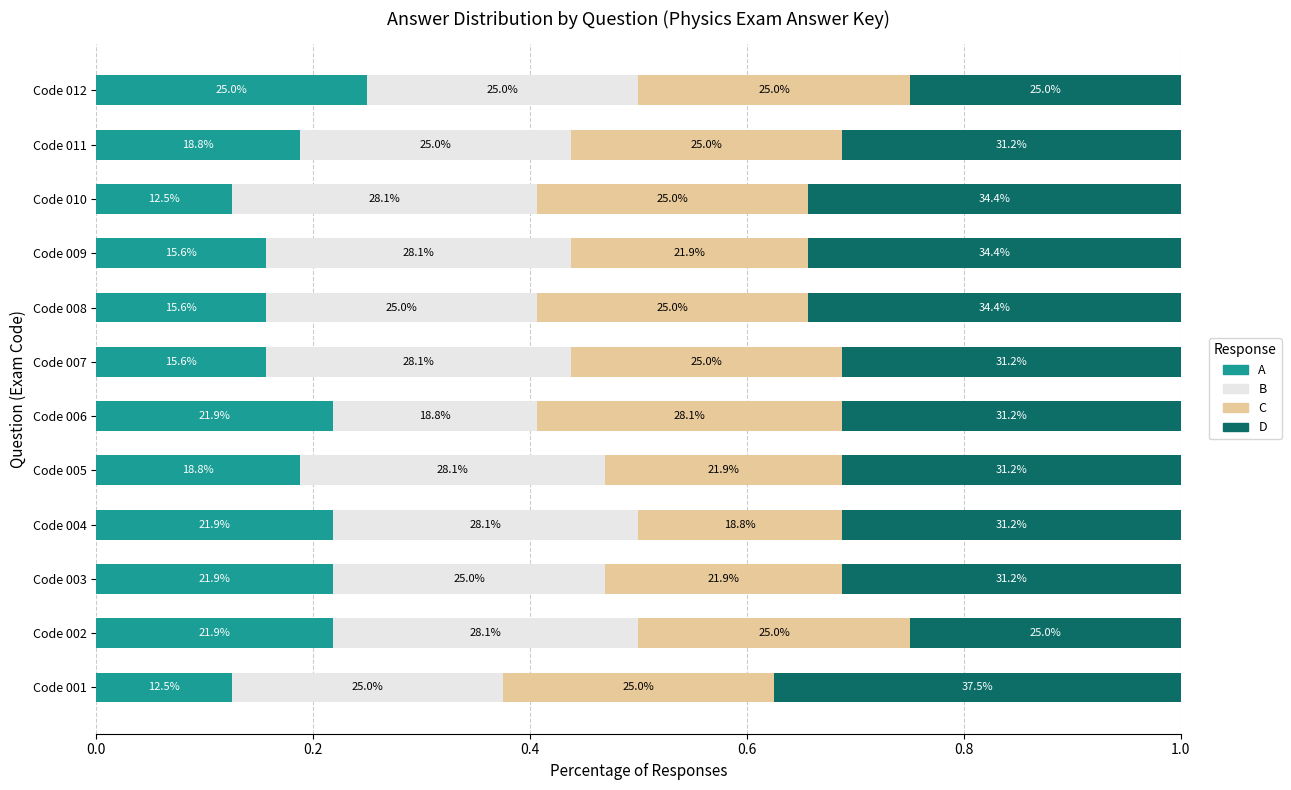

What are all the series names shown in the legend?

A, B, C, D